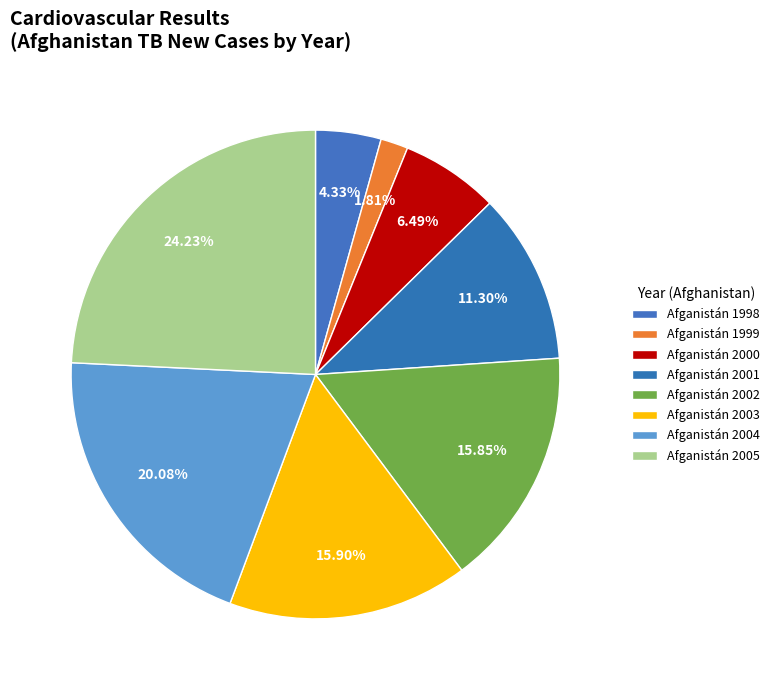

Which category has the smallest portion of the pie?

1999